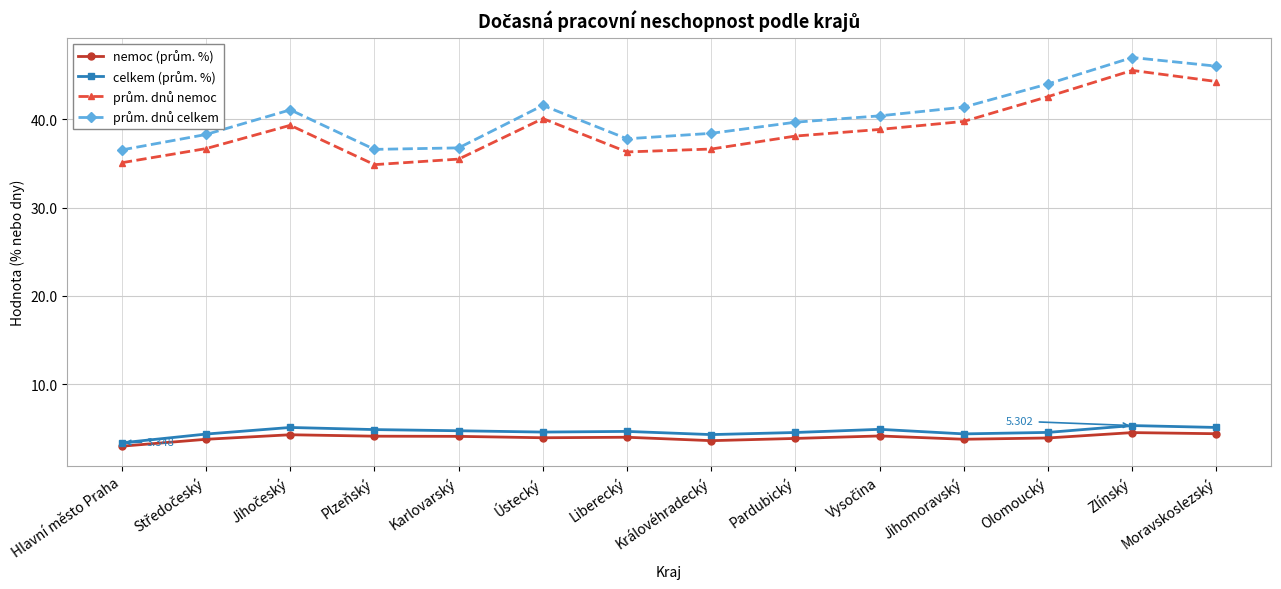

At which category does the chart reach its peak across all series?

Zlínský